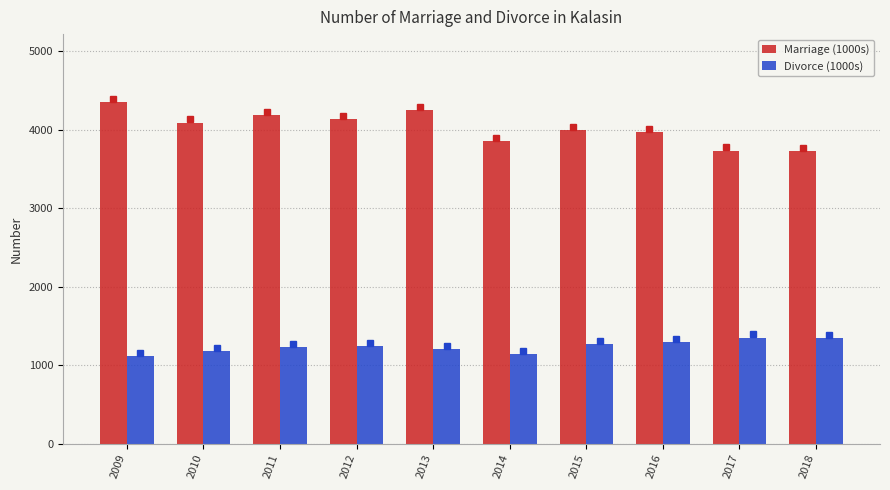

Which series has the largest total across all categories?

Marriage (1000s)